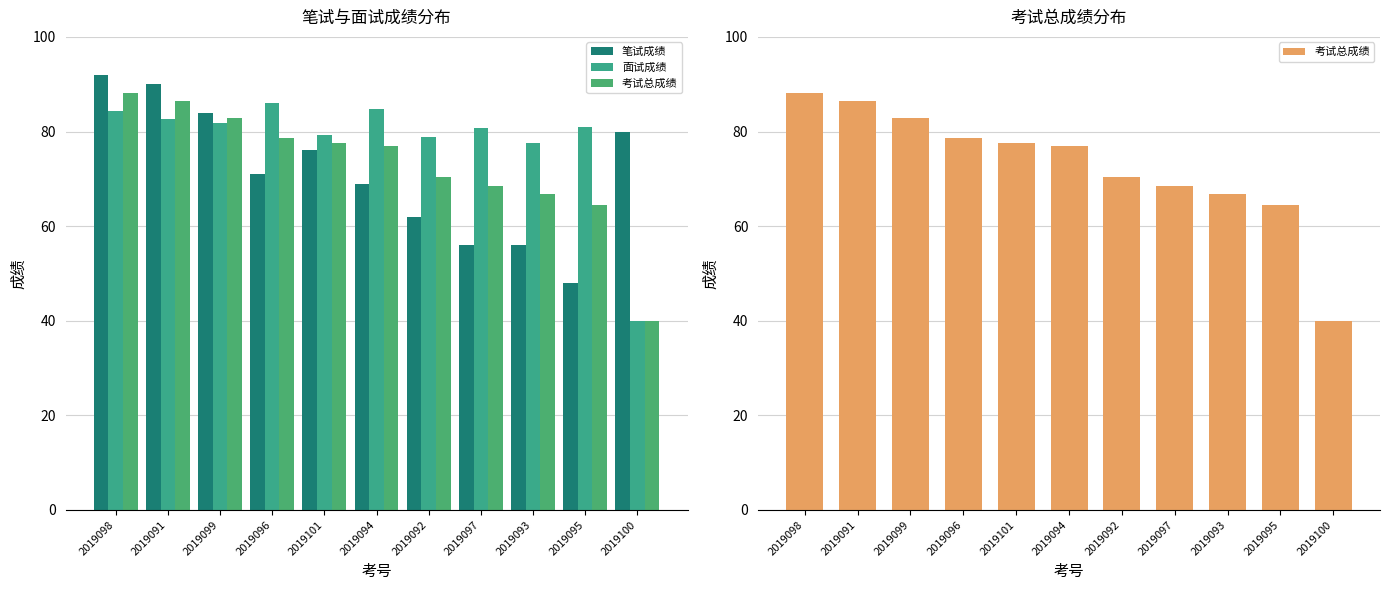

Reading right to left, transcribe all the data shown in this chart.

笔试成绩: 2019100=80.0	2019095=48.0	2019093=56.0	2019097=56.0	2019092=62.0	2019094=69.0	2019101=76.0	2019096=71.0	2019099=84.0	2019091=90.0	2019098=92.0
面试成绩: 2019100=40.0	2019095=80.9	2019093=77.6	2019097=80.8	2019092=78.9	2019094=84.7	2019101=79.2	2019096=86.1	2019099=81.8	2019091=82.7	2019098=84.3
考试总成绩: 2019100=40.0	2019095=64.5	2019093=66.8	2019097=68.4	2019092=70.5	2019094=76.8	2019101=77.6	2019096=78.5	2019099=82.9	2019091=86.3	2019098=88.2